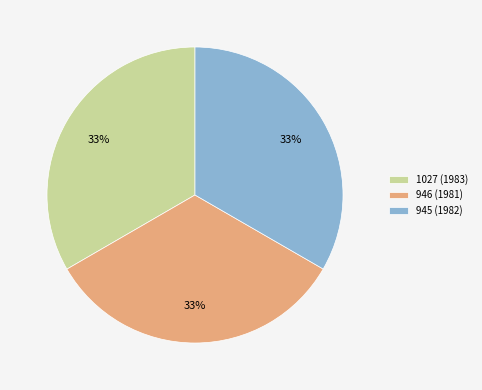

What is the ratio of the value at 945 (1982) to the value at 946 (1981)?

1.0